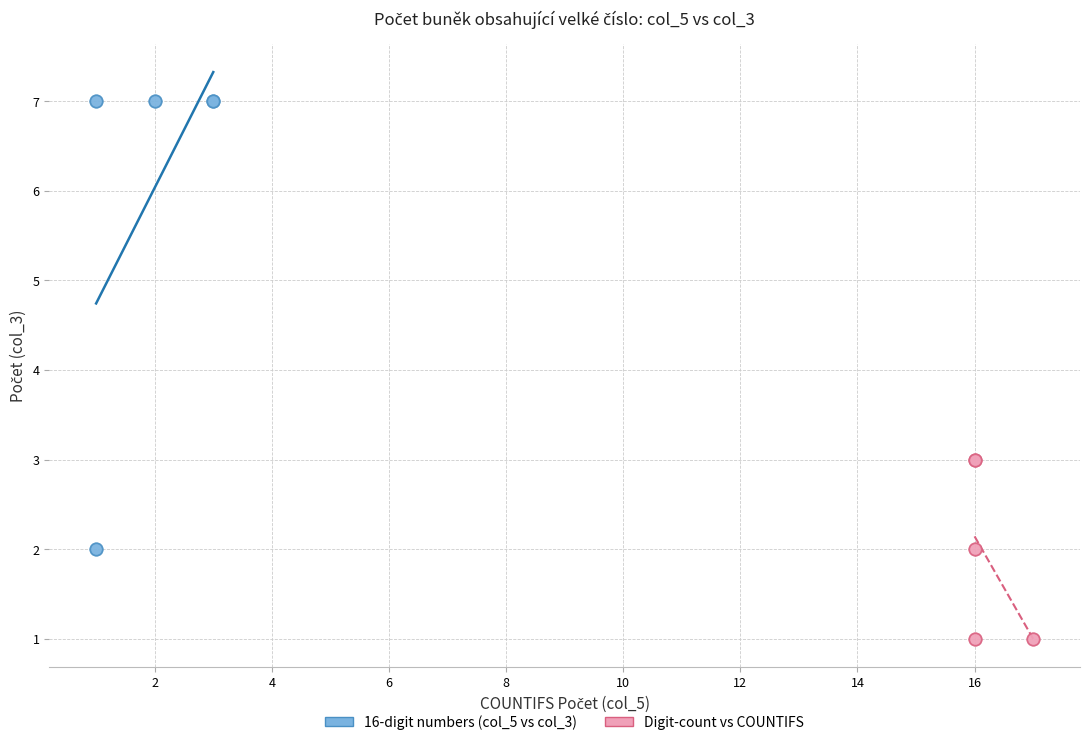

Which series has the widest spread of Y values?

16-digit numbers (col_5 vs col_3)